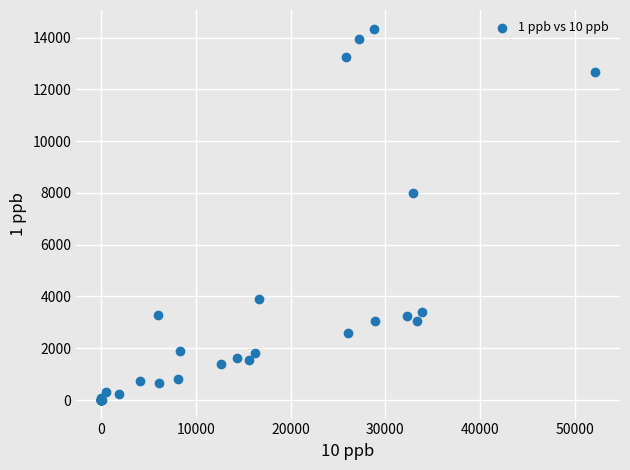

What Y value in the scatter plot is closest to 7172?

7987.2